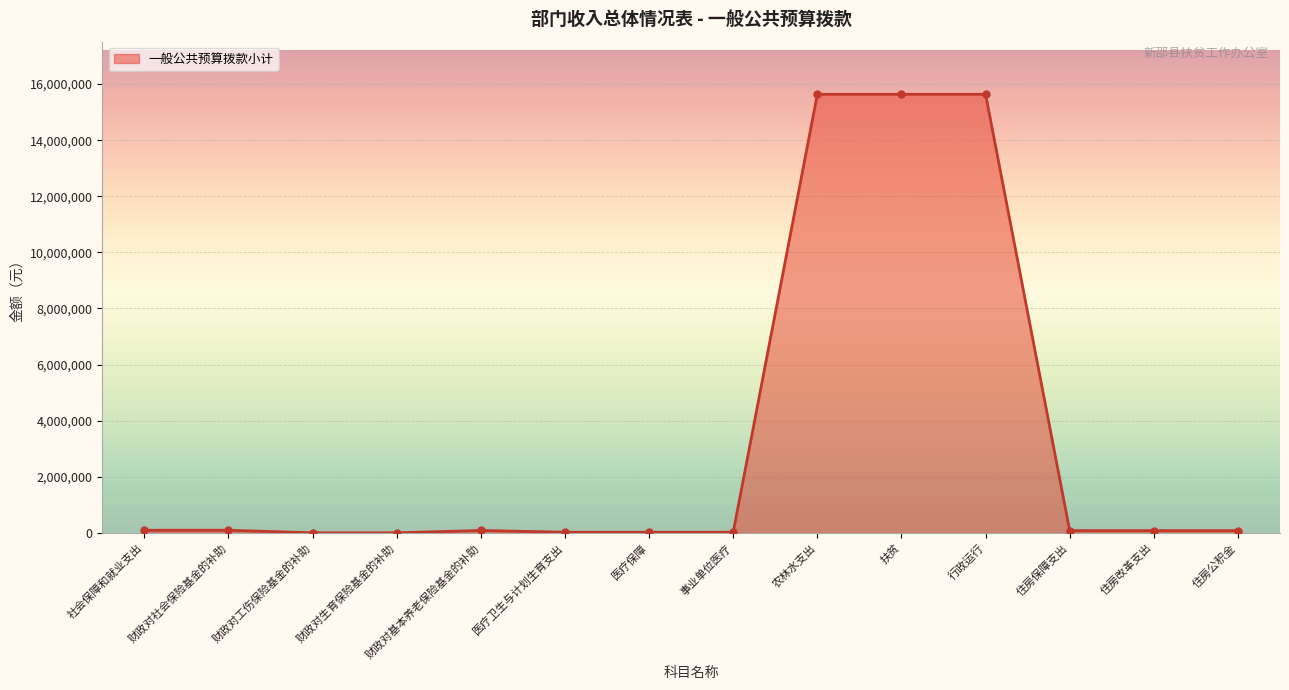

What is the label of the 10th point from the right?

财政对基本养老保险基金的补助